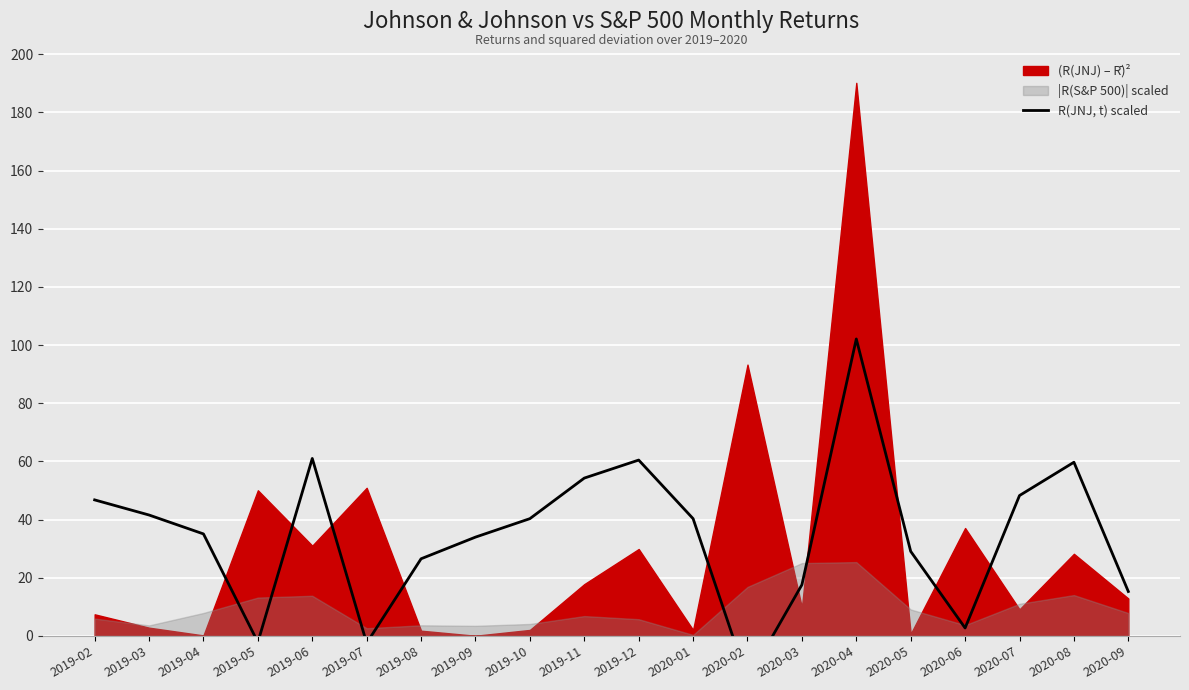

The chart shows a value of 54.2 at 2019-11. True or false?

True